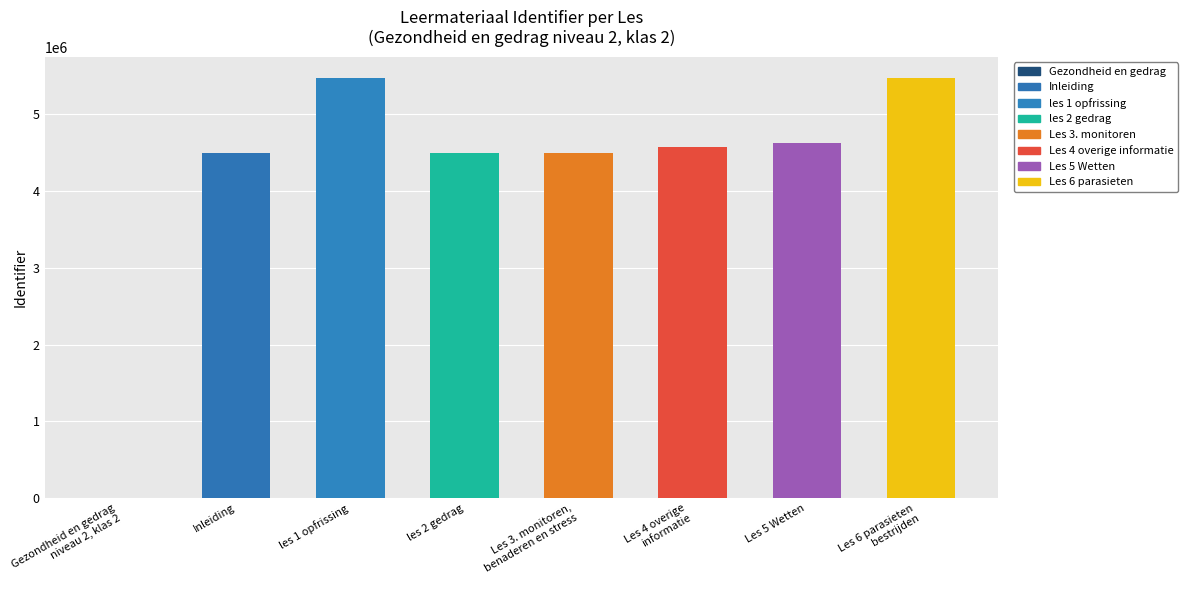

How many values are above zero?

7